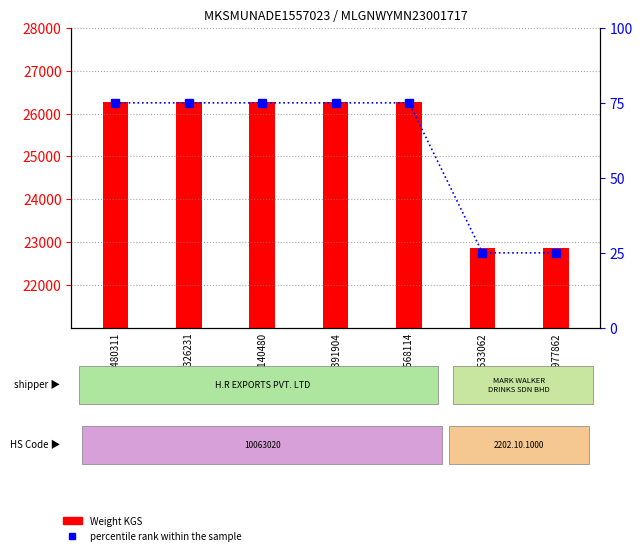

What are all the series names shown in the legend?

Weight KGS, percentile rank within the sample